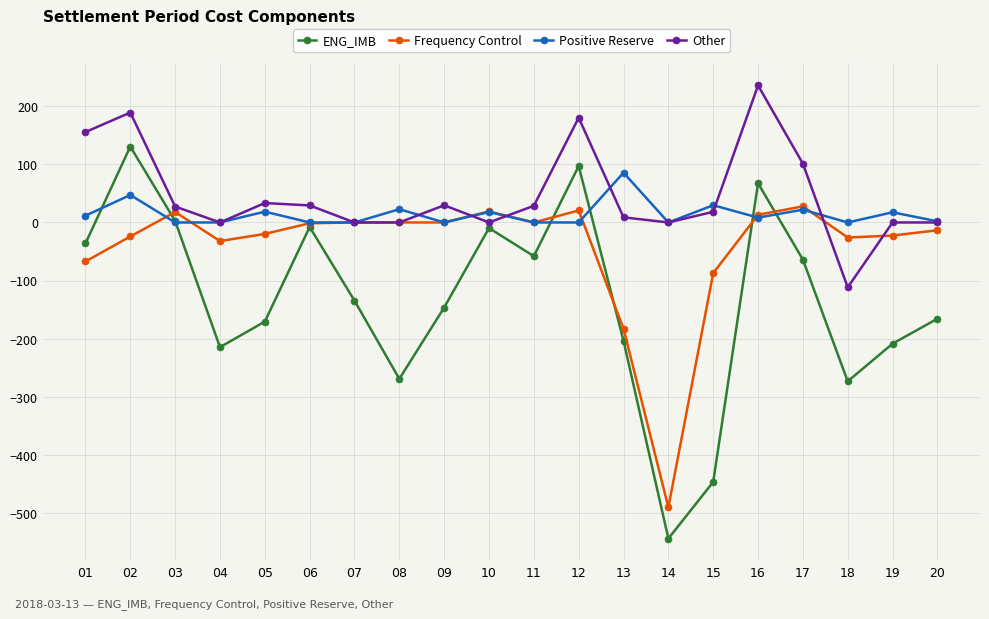

Where does the Other series first go above 27?

01